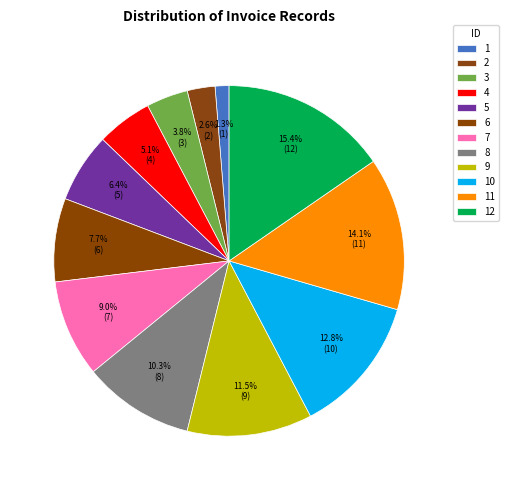

Combined, do 6 and 10 account for over 50%?

No